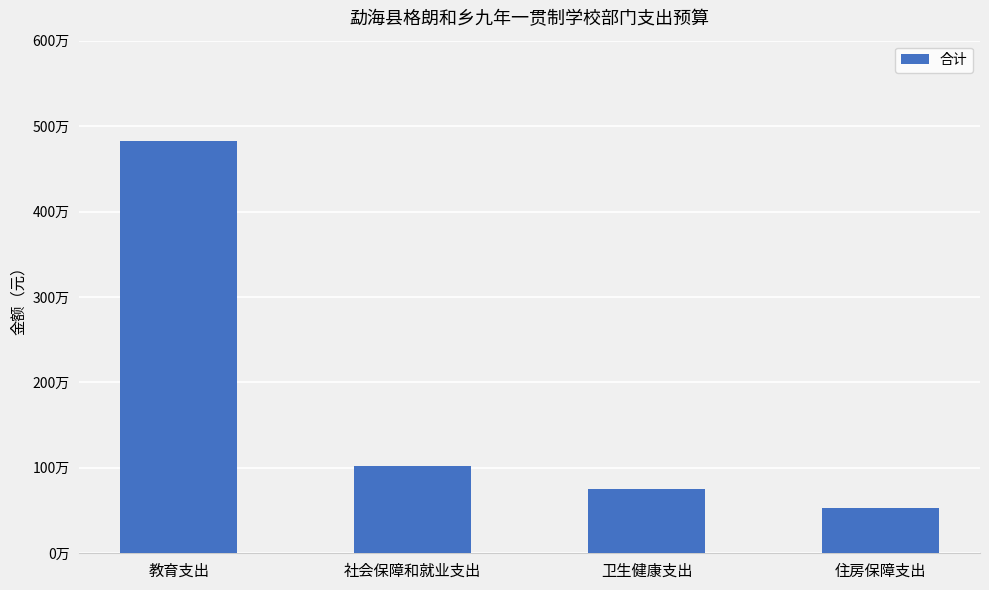

Which label corresponds to the smallest value in the chart?

住房保障支出